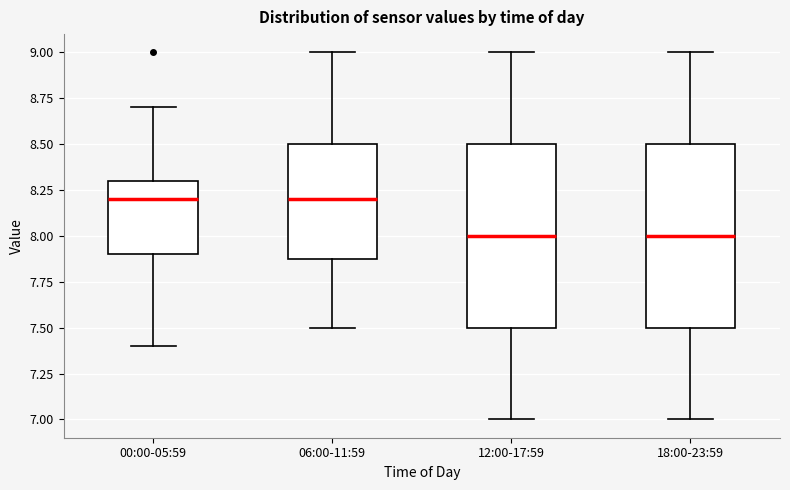

Where is the lower edge of the box for 12:00-17:59 on the y-axis? The values are not printed on the chart, so give them approximately, as read against the axis.

7.5